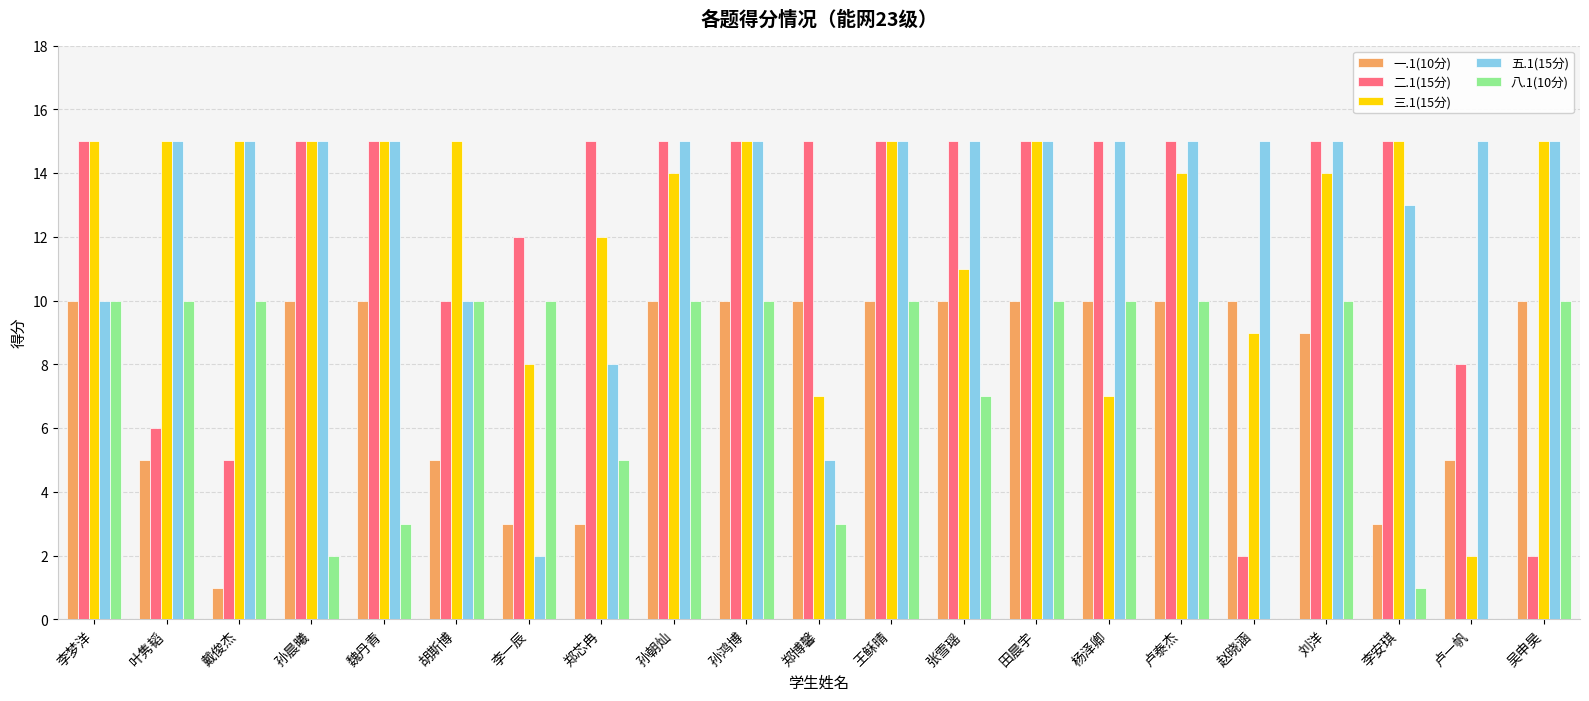

True or false: 一.1(10分) has a value of 3 at 李安琪.

True